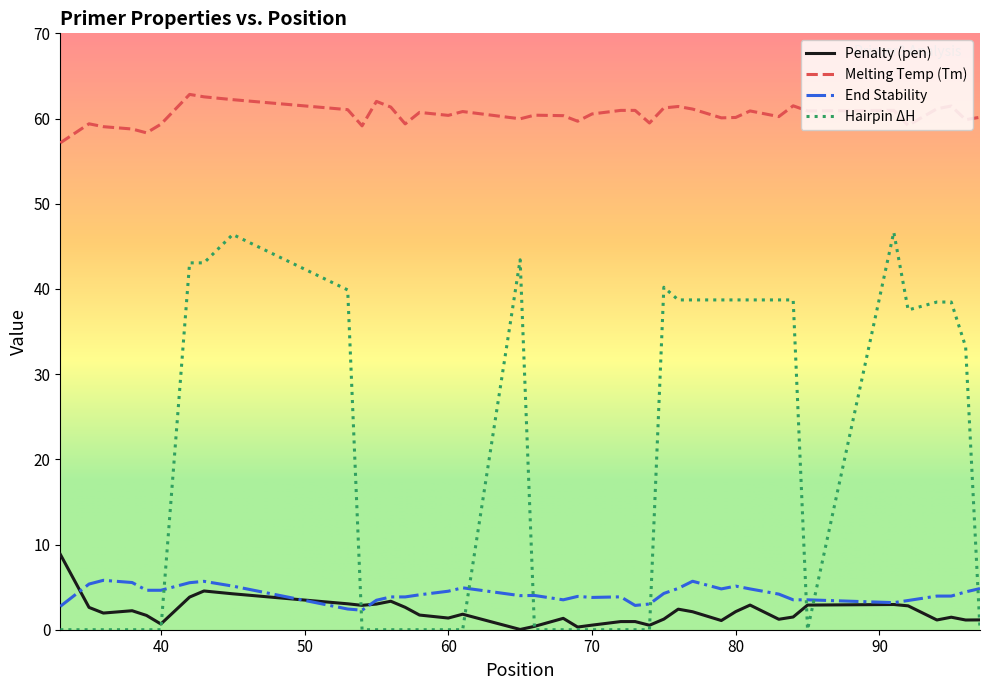

Which series has the largest total across all categories?

Melting Temp (Tm)